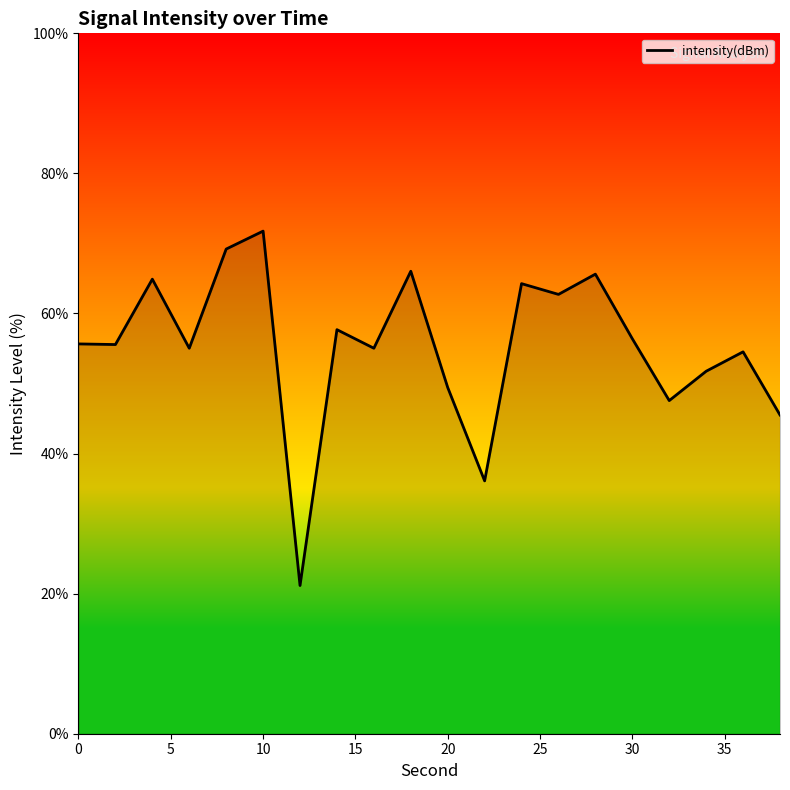

How many distinct data groups are displayed?

1